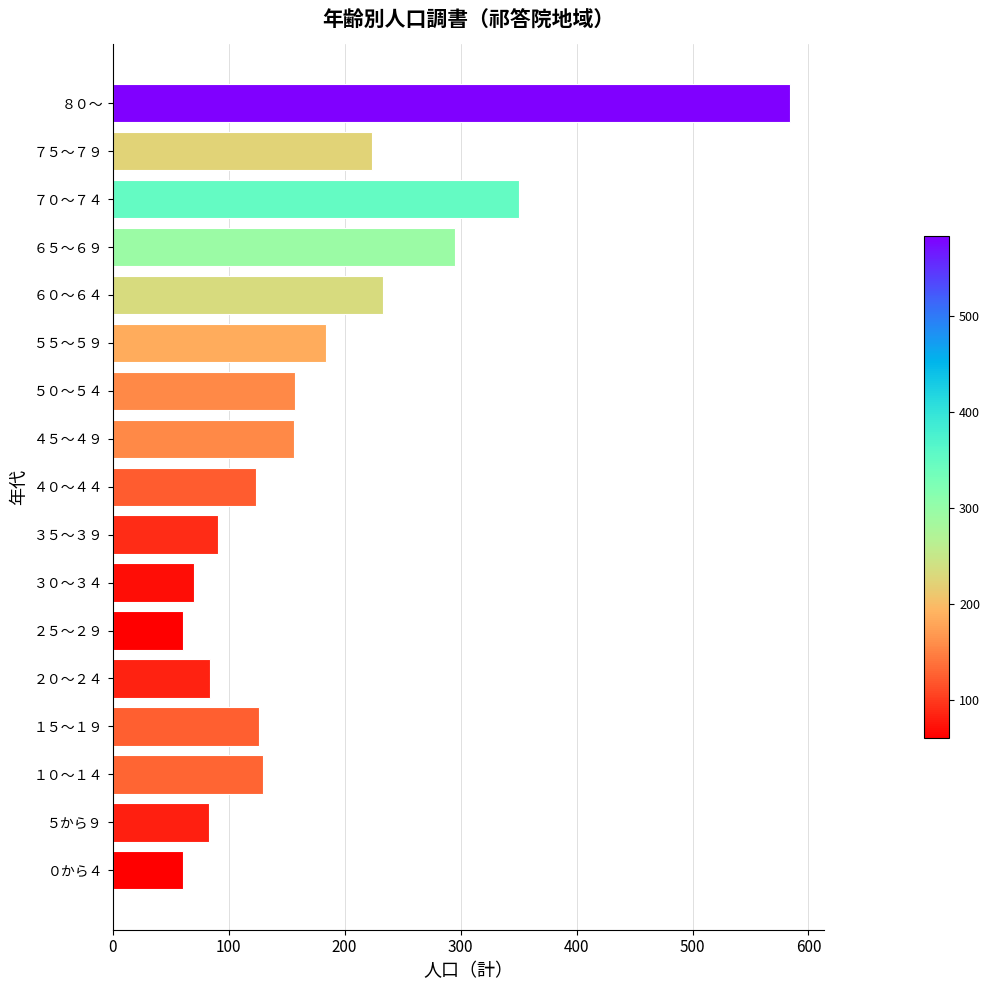

Is it true that the value at ３０～３４ is 70?

True